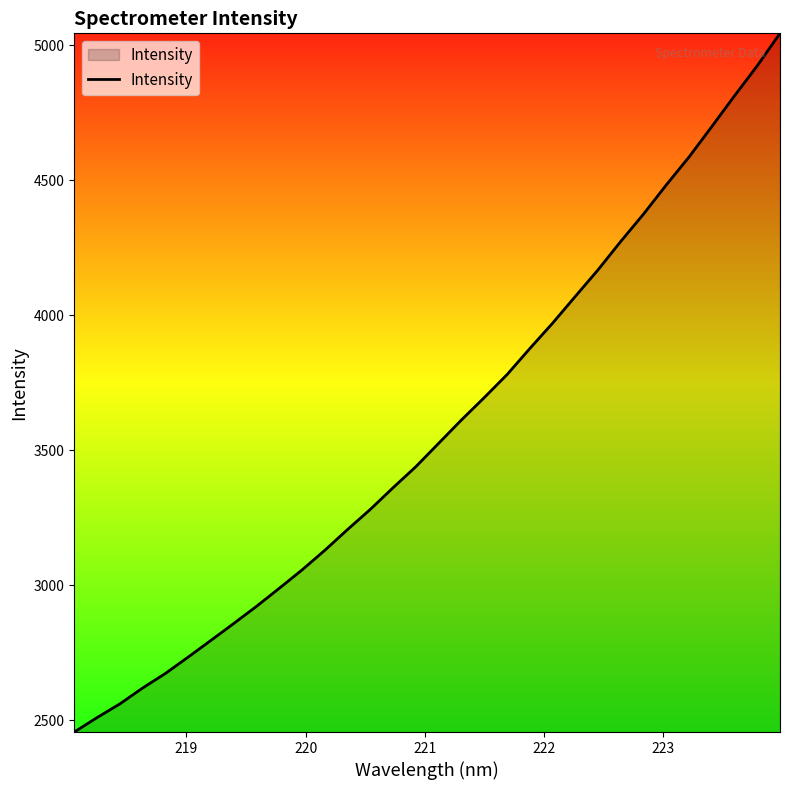

What is the difference between the maximum and minimum values?

2587.2